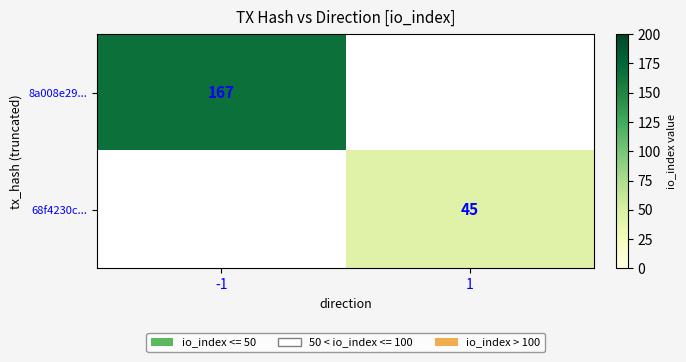

True or false: 8a008e29... has a value of 85 at -1.

False